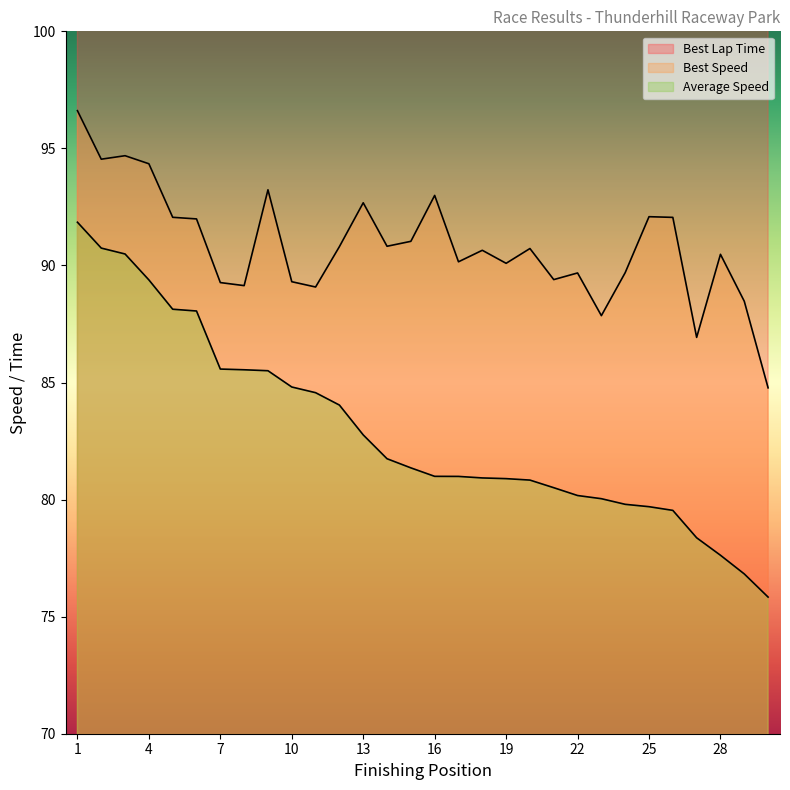

At how many categories does at least one series exceed 81?

30